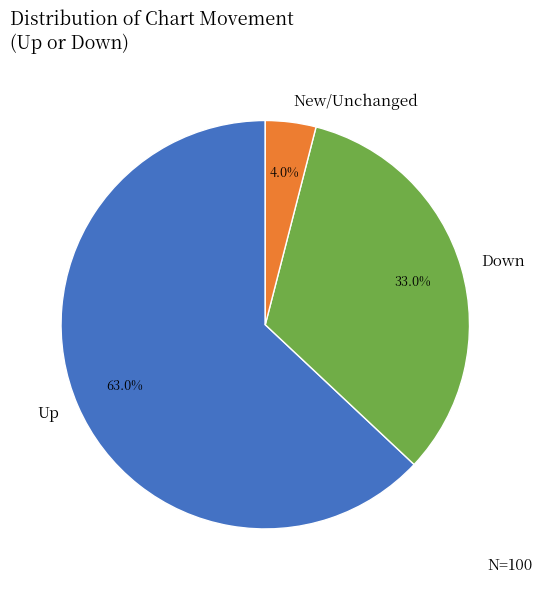

Does any single category account for the majority?

Yes